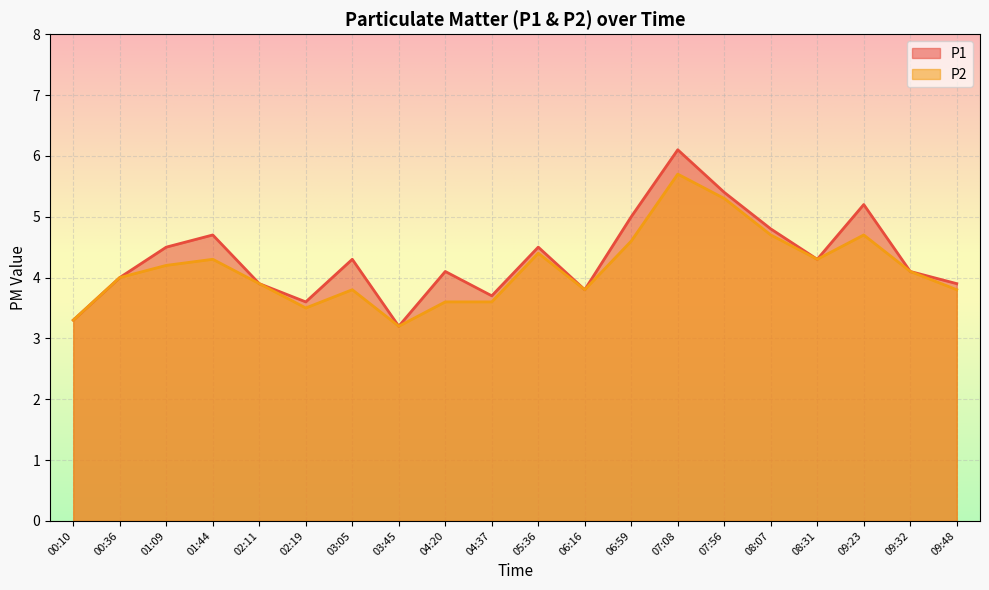

True or false: P2 has a value of 1.6 at 00:36.

False